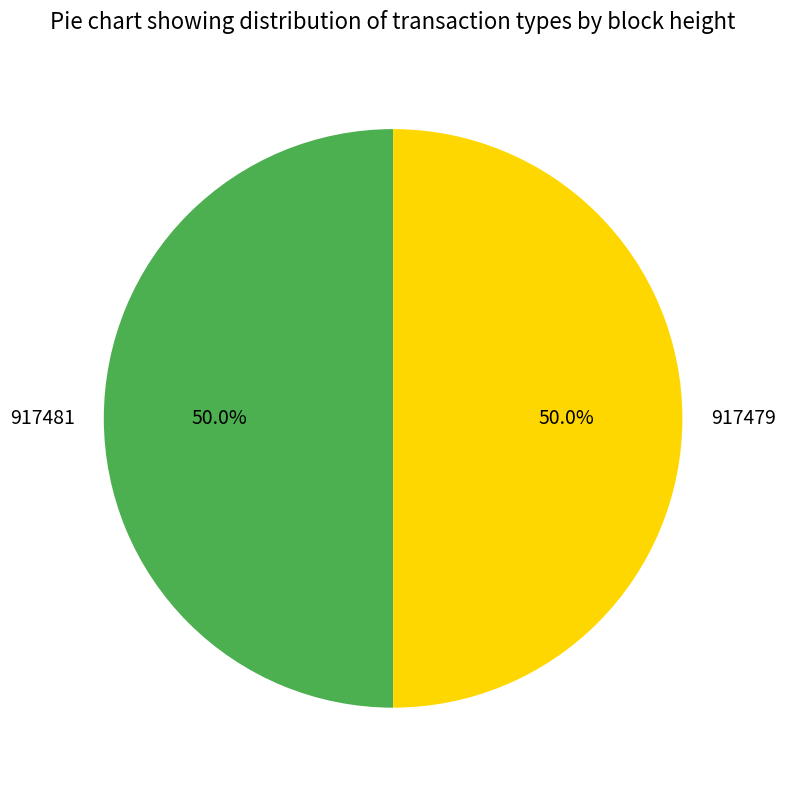

What percentage is the 917481 slice, to the nearest percent?

50%